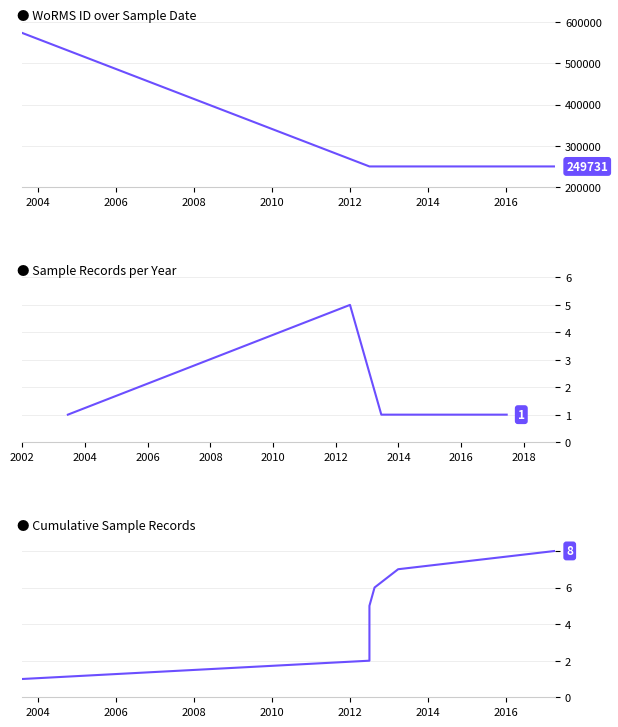

What is the label of the 3rd point from the right?

2013-03-27